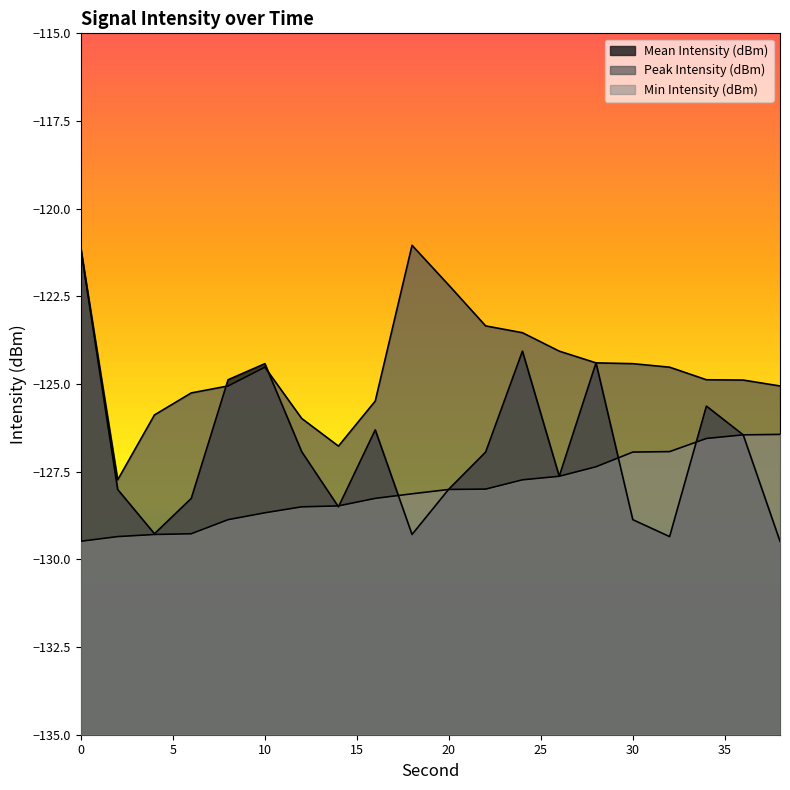

Does the chart have visible grid lines?

No